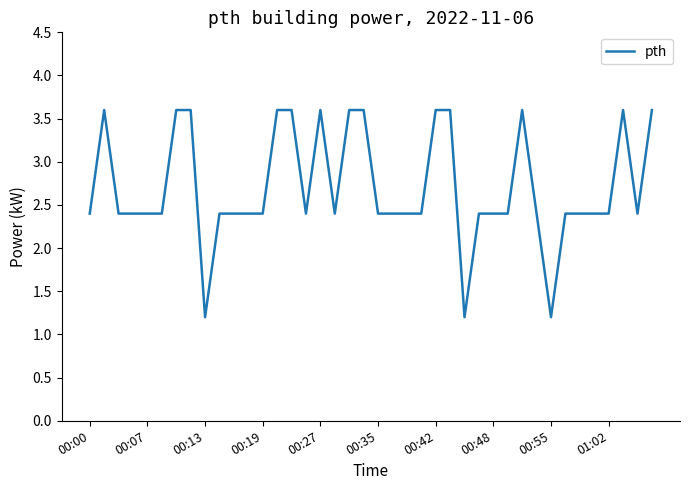

What is the smallest value displayed?

1.2